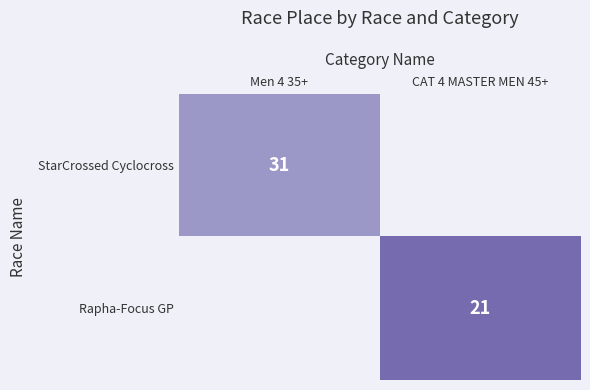

Which category has the highest value across all series?

Men 4 35+